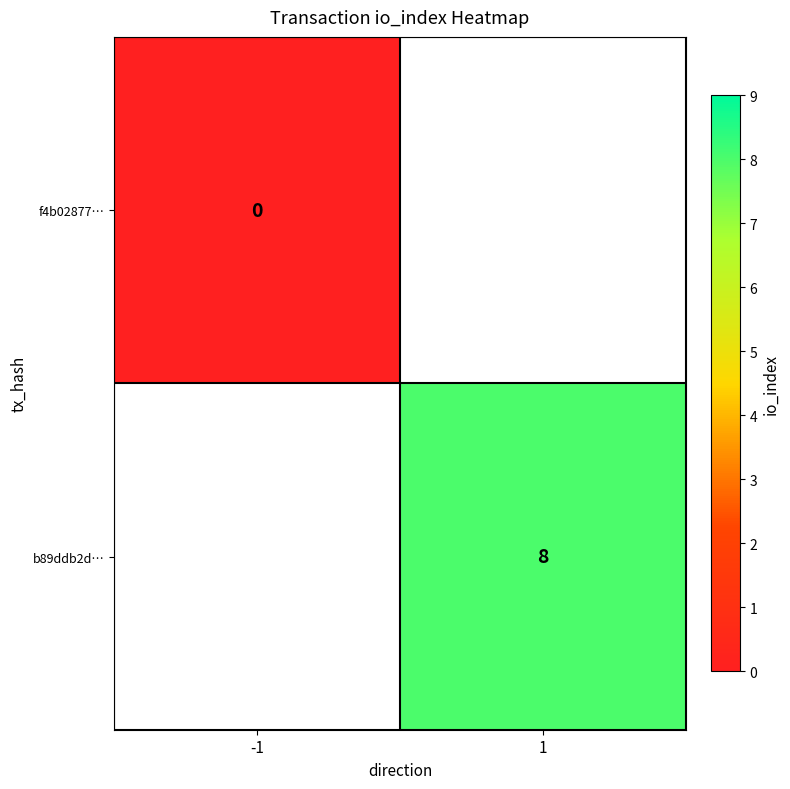

How many distinct data groups are displayed?

2